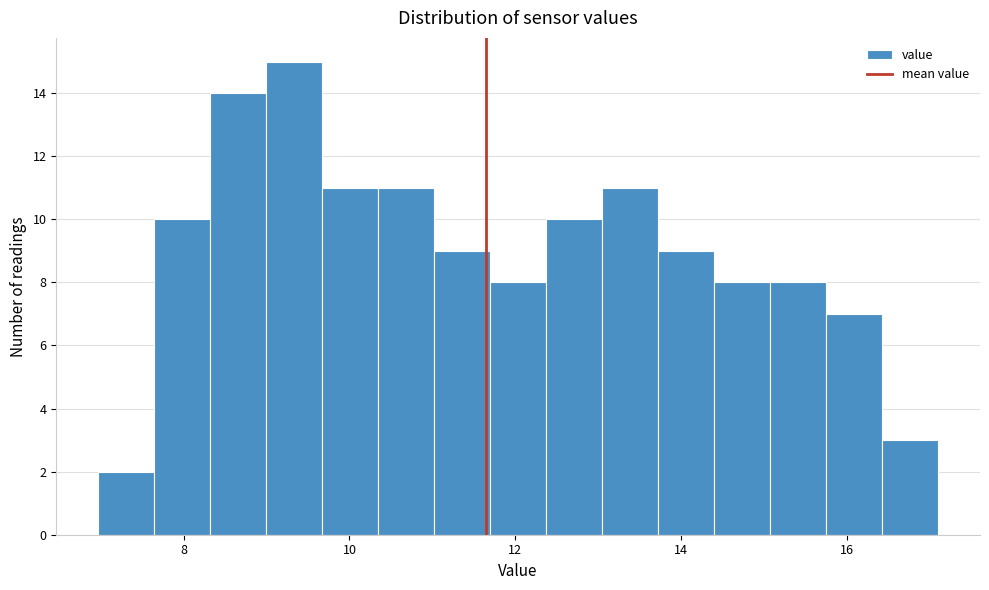

Read against the x-axis, roughly where is the centre of the tallest bar?

9.4